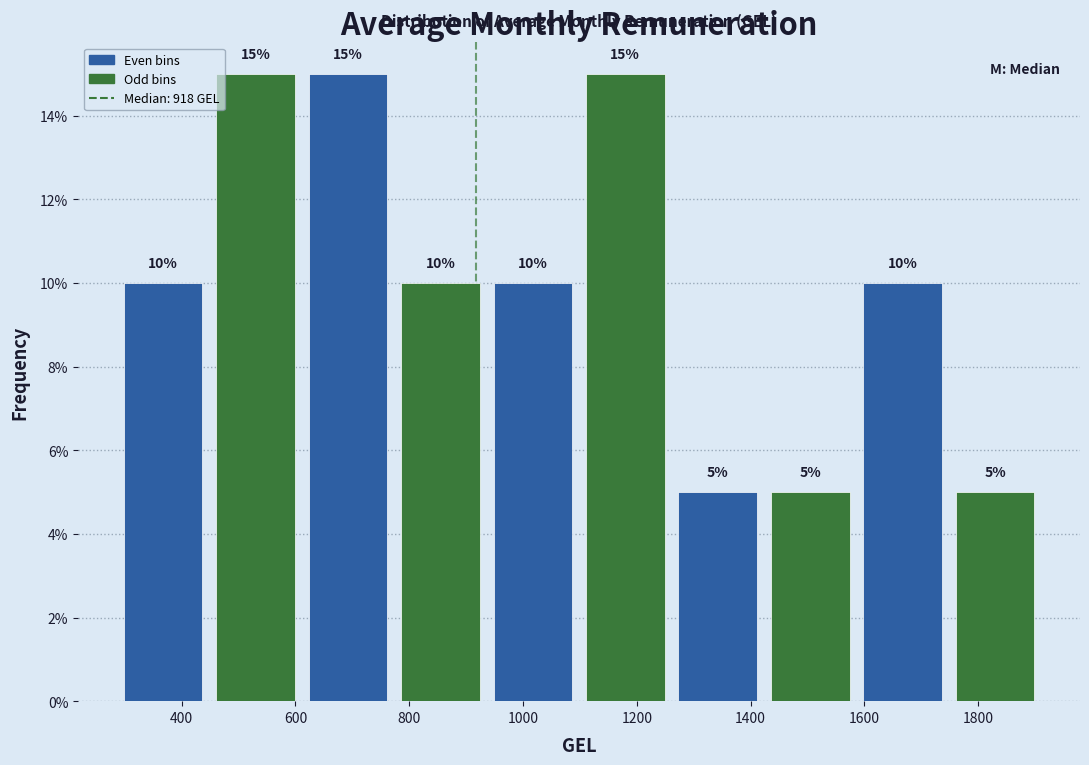

How tall is the bar that spans 1580 to 1740 on the x-axis? The bar edges are not printed on the chart, so give them approximately, as read against the axis.

10